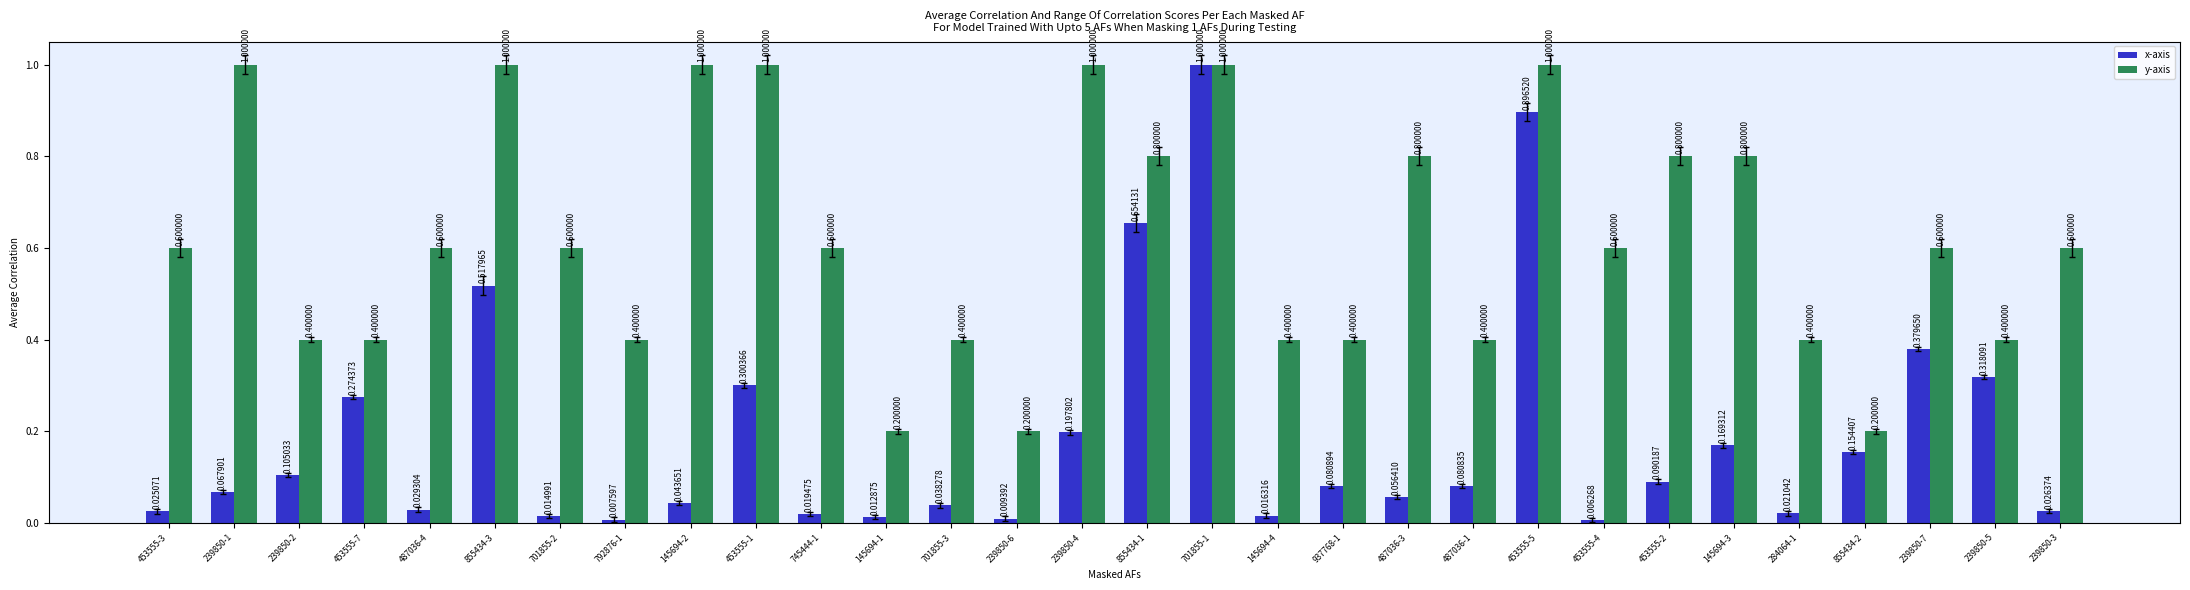

What are all the series names shown in the legend?

x-axis, y-axis